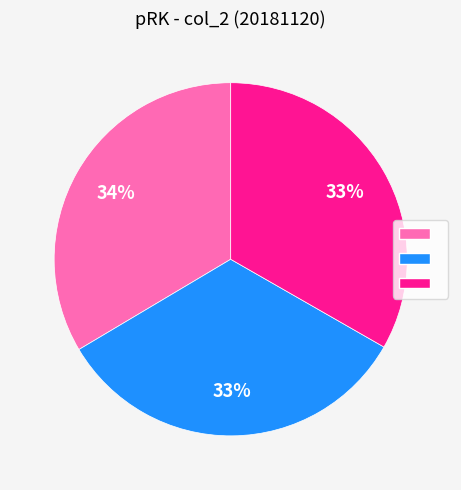

Is there a majority slice in this chart?

No